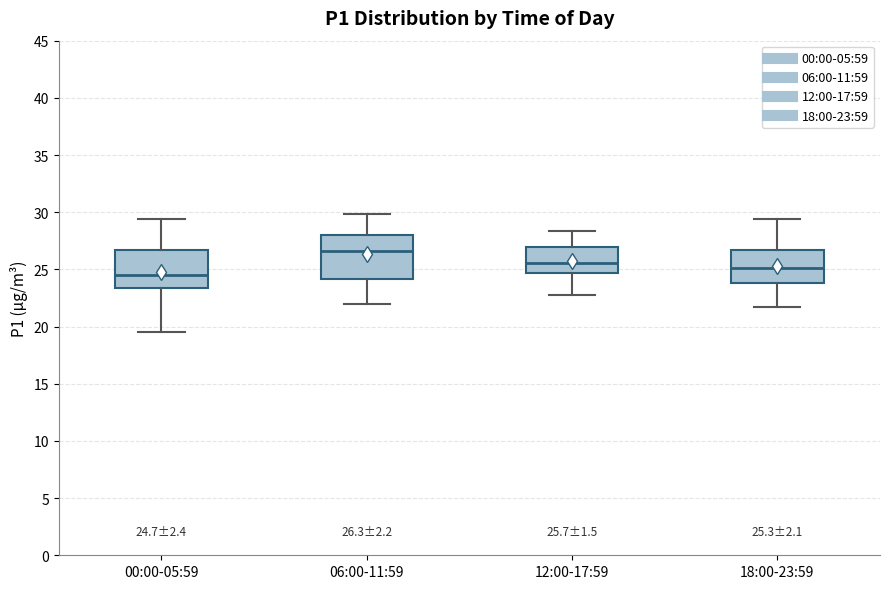

Which box's median line is the lowest?

00:00-05:59